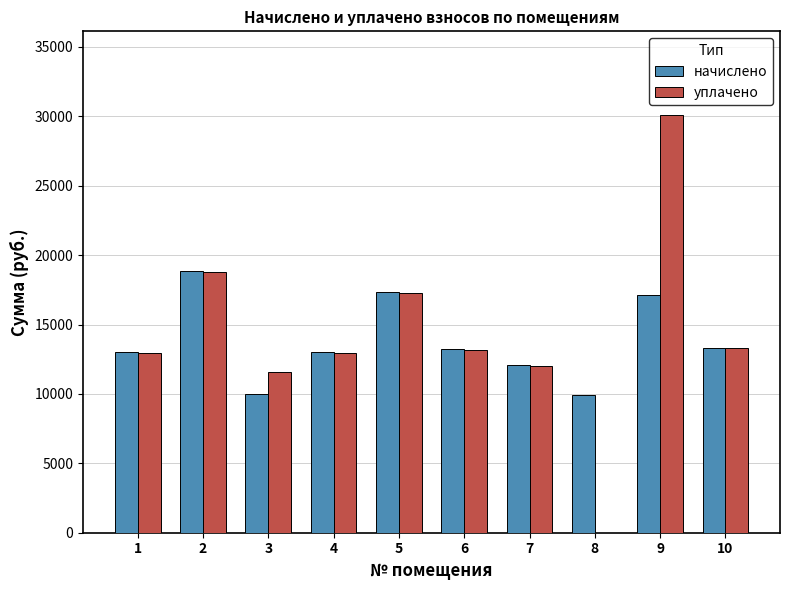

Which series has the largest range (max minus min)?

уплачено